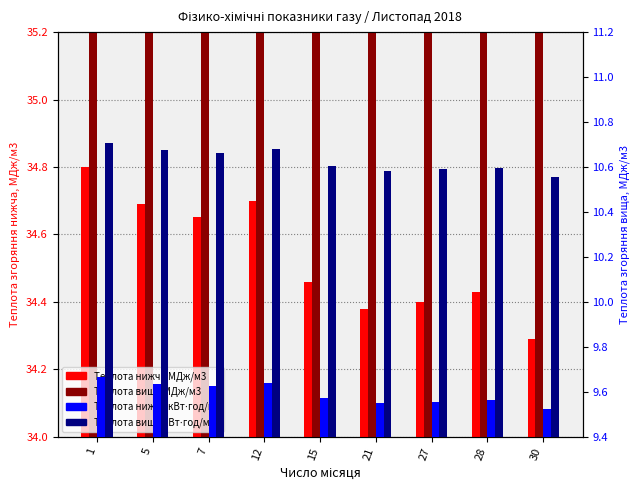

Which series has the largest range (max minus min)?

Теплота вища МДж/м3